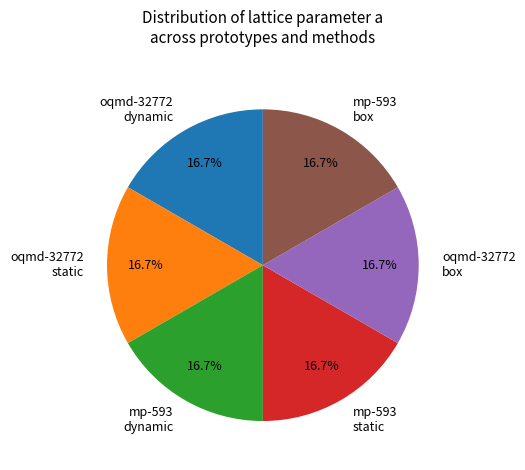

Is there a majority slice in this chart?

No